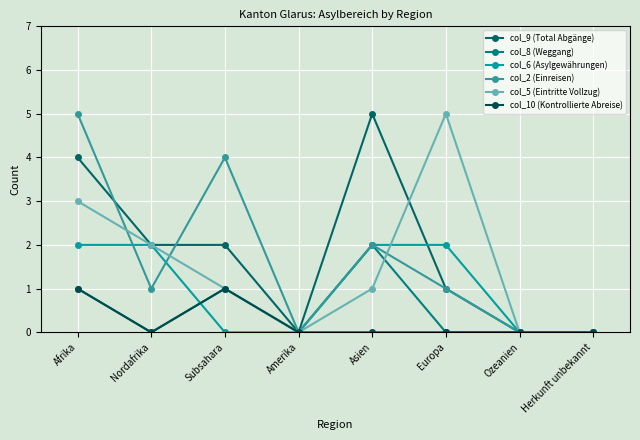

Is the value of col_8 (Weggang) at Afrika greater than the value of col_5 (Eintritte Vollzug) at Ozeanien?

Yes